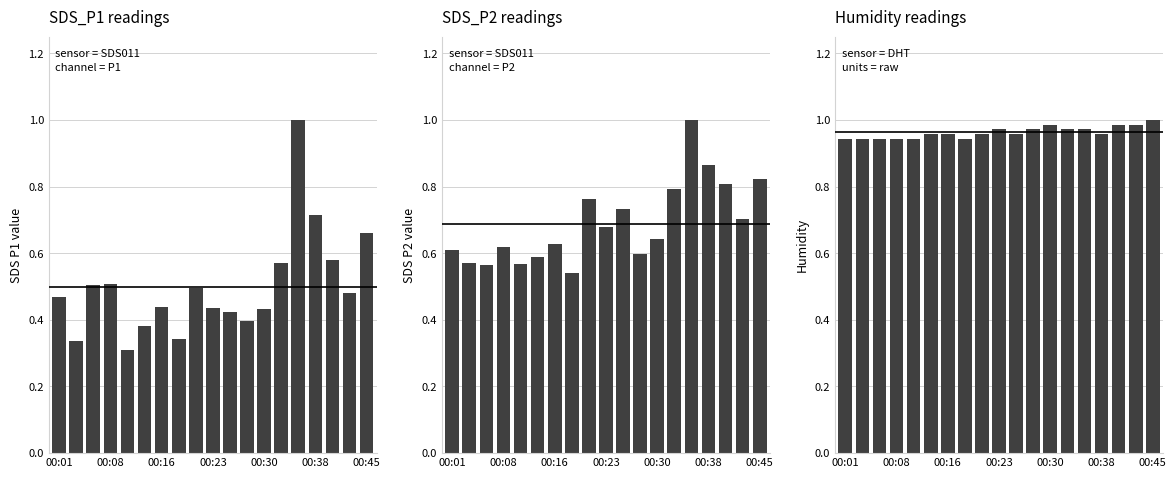

Which series changed the most between 15 and 17?

SDS_P1